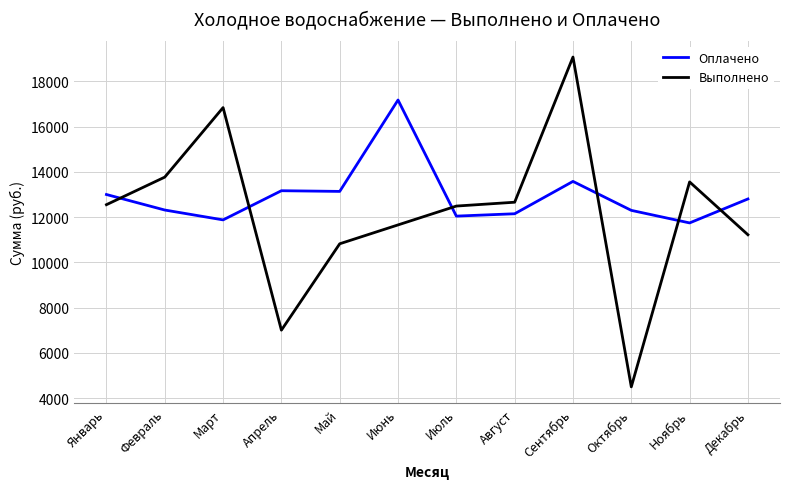

Where is the first local minimum for Выполнено?

Апрель